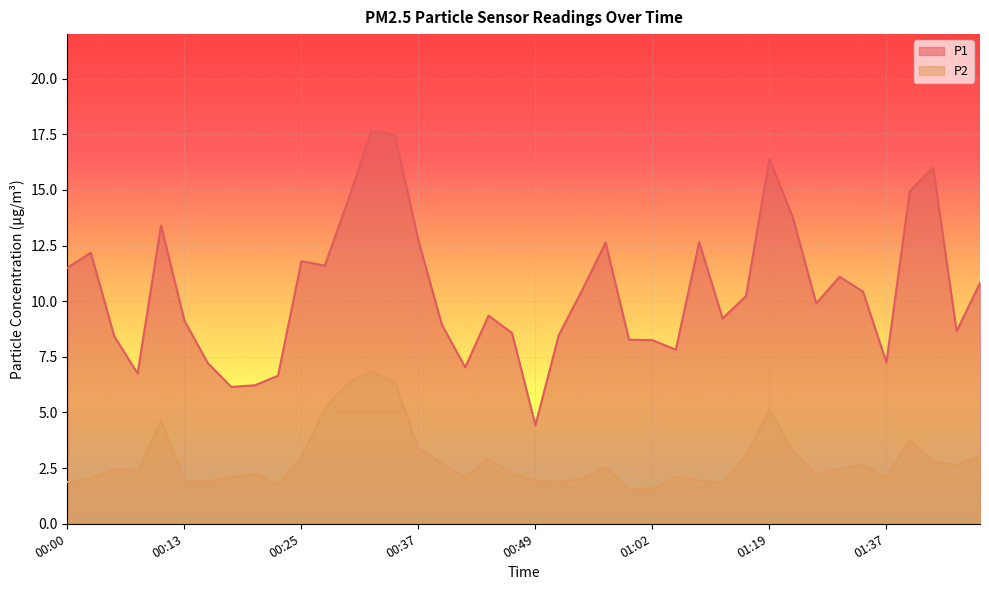

What is the difference between the second highest and second lowest values in the P1 series?

11.3